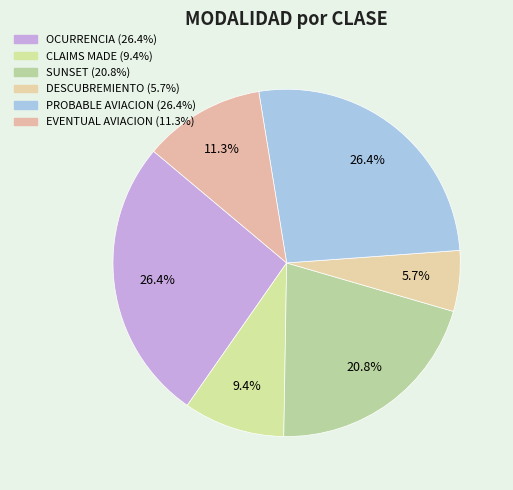

Count the number of slices in the pie.

6